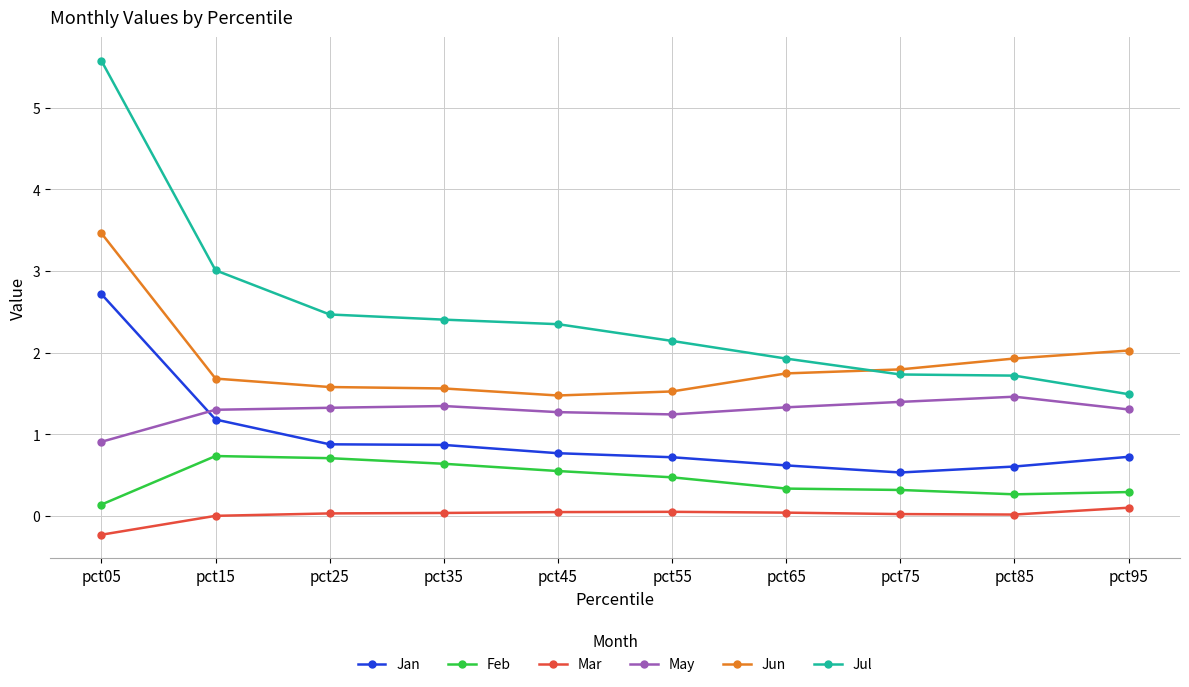

In Feb, how many points are lower than both neighbors (excluding endpoints)?

1